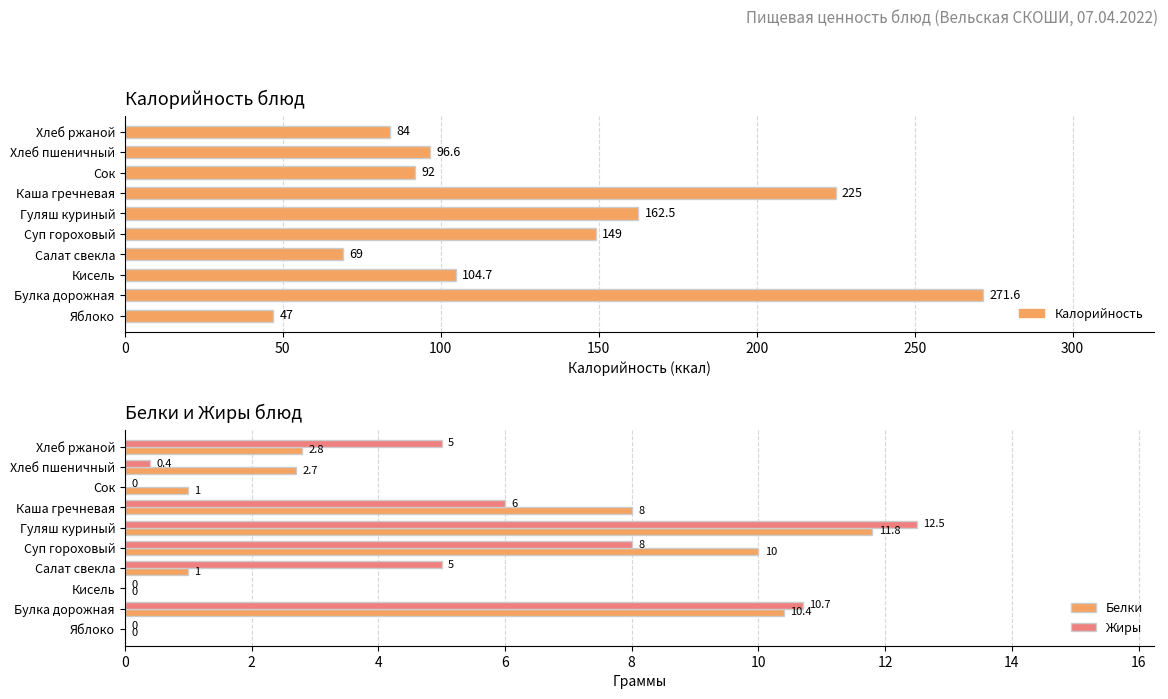

How many bars are there in each group?

2